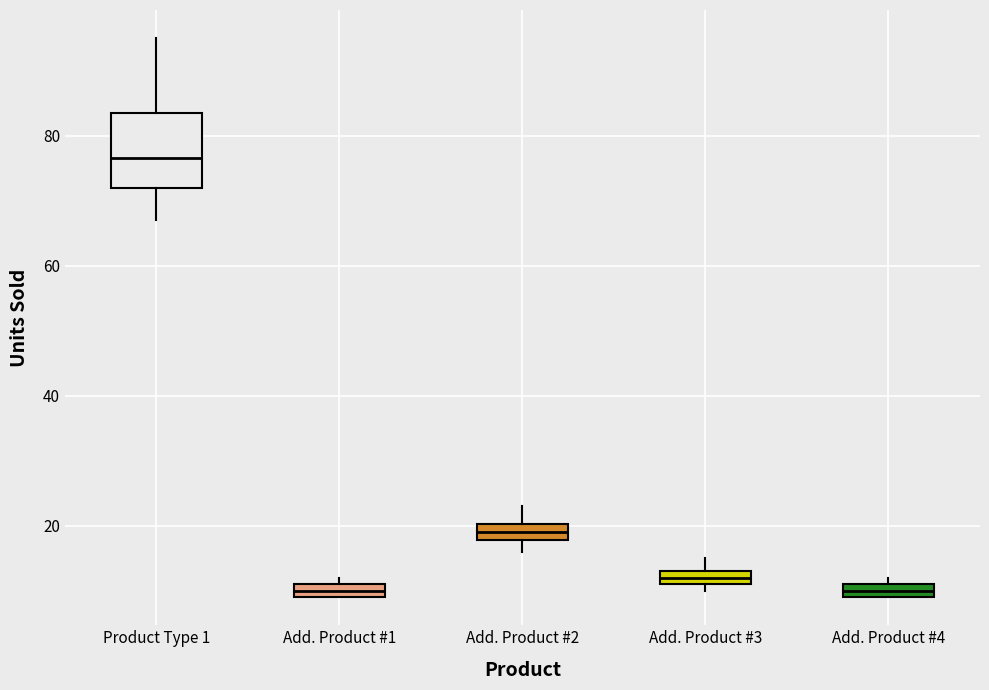

Comparing the boxes themselves (not the whiskers), which one is the tallest?

Product Type 1